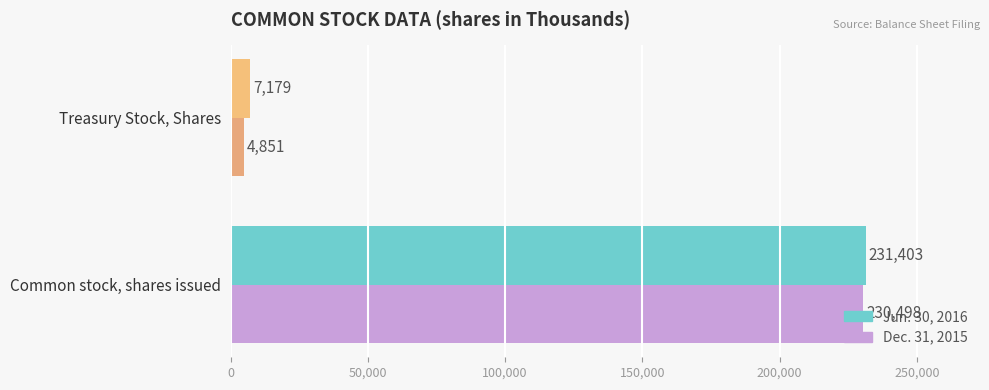

What is the total value across all series at Common stock, shares issued?

461901